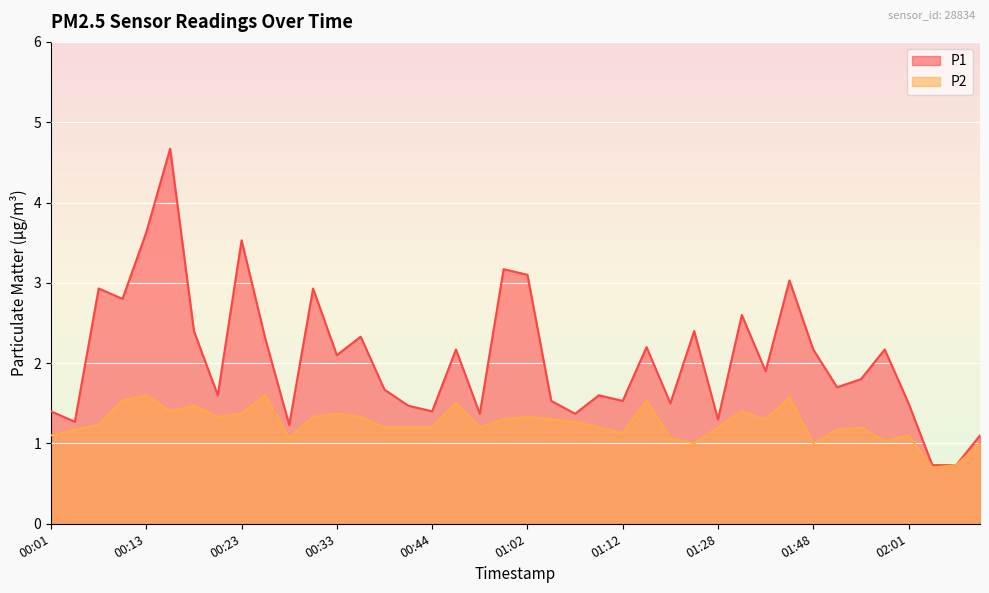

Which category has the highest value across all series?

00:16